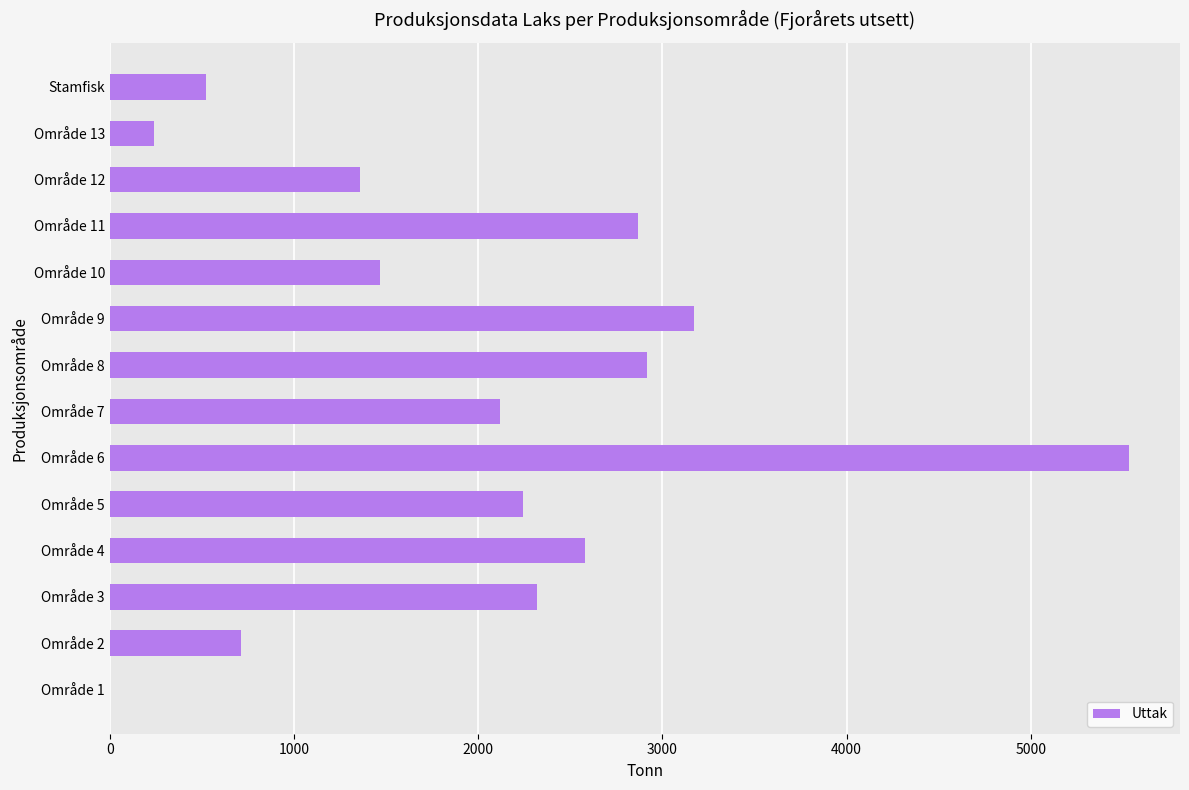

What is the sum of all values?

28041.1